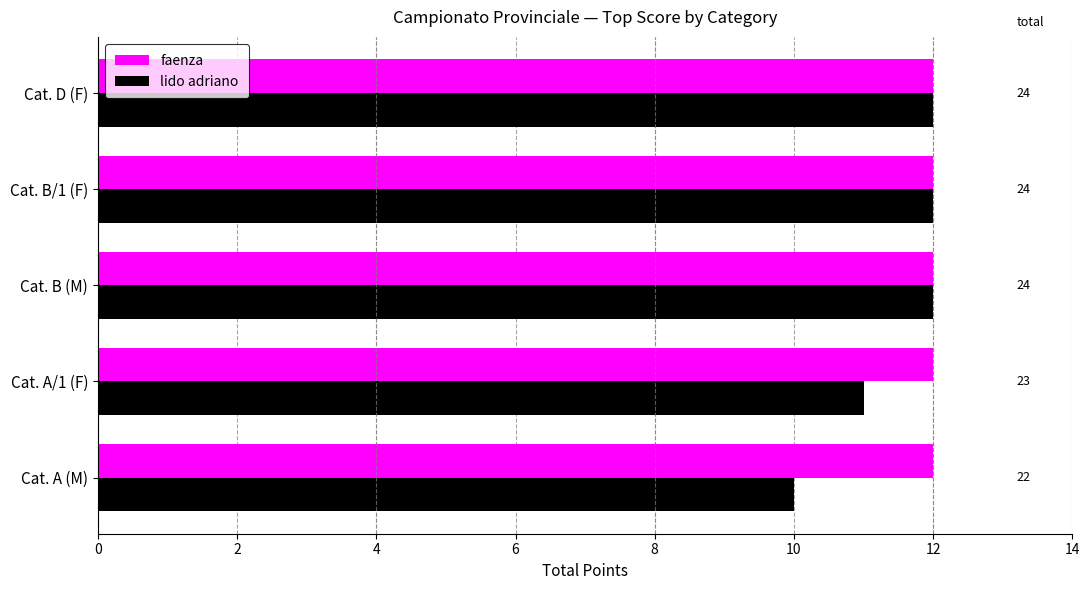

Which series has the widest spread of values?

lido adriano